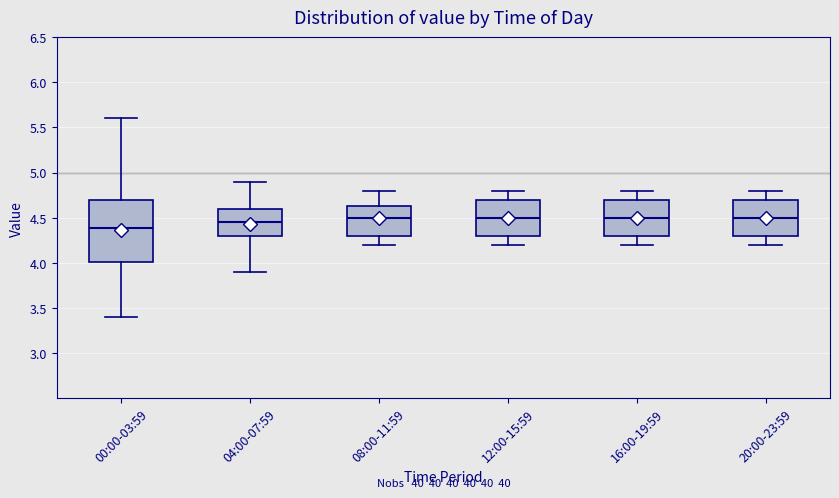

Comparing the boxes themselves (not the whiskers), which one is the tallest?

00:00-03:59